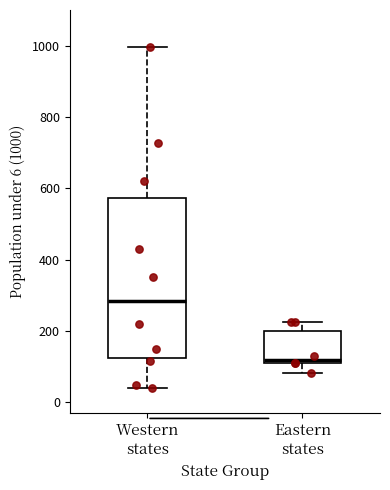

Reading left to right, read every box against the y-axis: the position of its median line, the range the box covers, and the ends of its whiskers. The values are not printed on the chart, so give them approximately, as read against the axis.

Western states: median 280, box 120 to 580, whiskers 40 to 1000
Eastern states: median 120, box 100 to 200, whiskers 80 to 220